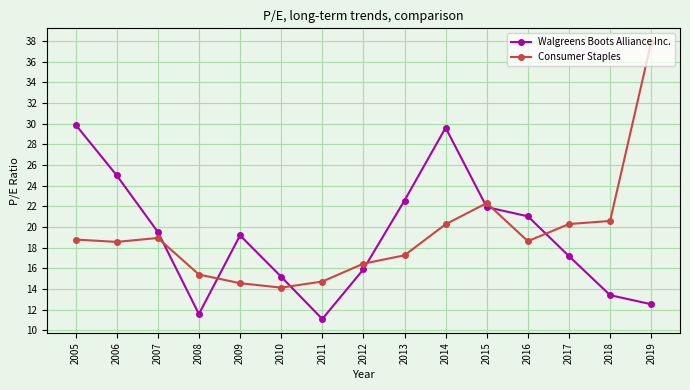

True or false: Consumer Staples has a value of 7.8 at 2011.

False